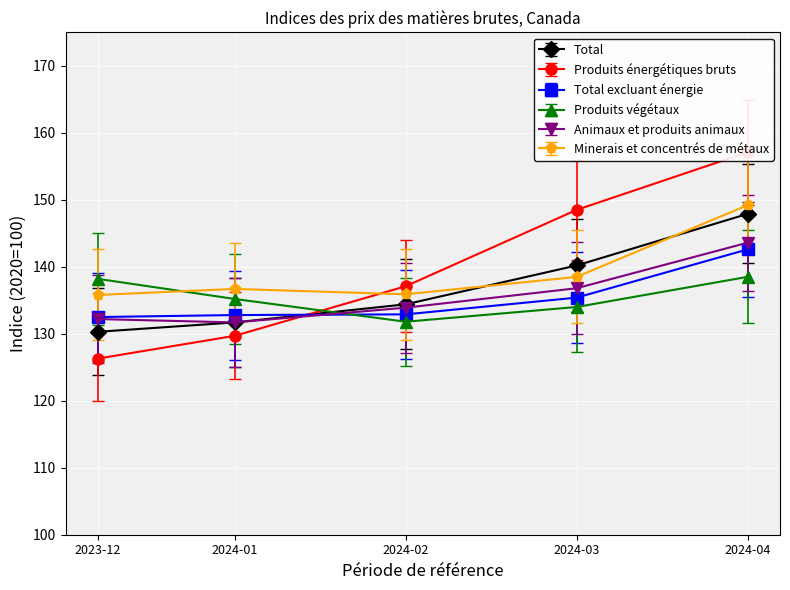

Which series has the largest total across all categories?

Produits énergétiques bruts